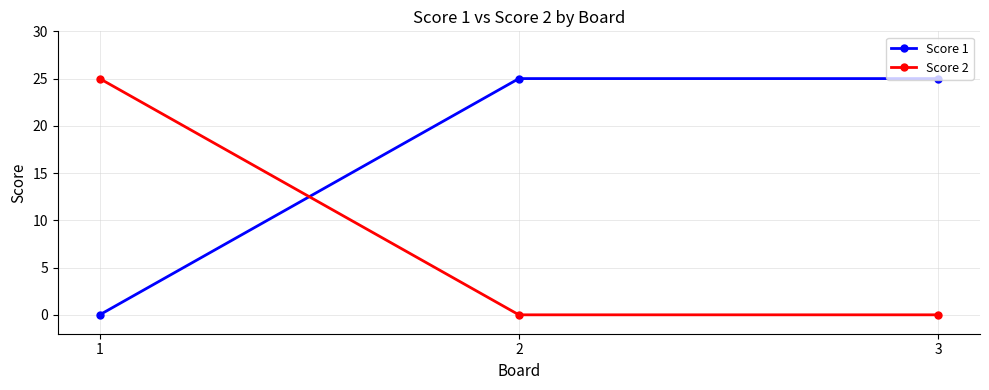

True or false: Score 1 has a value of 25 at 2.

True